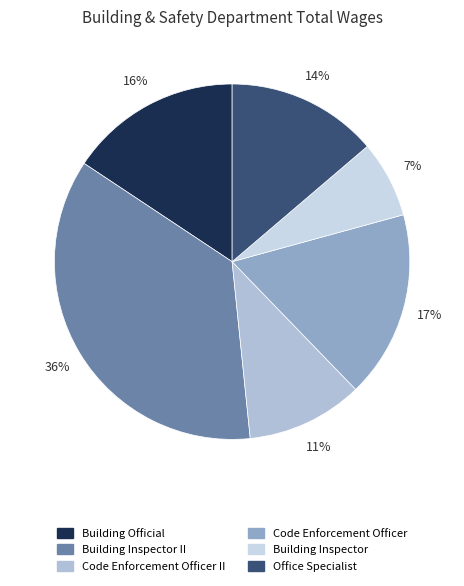

How much of the chart is everything except Building Official?

84.3%